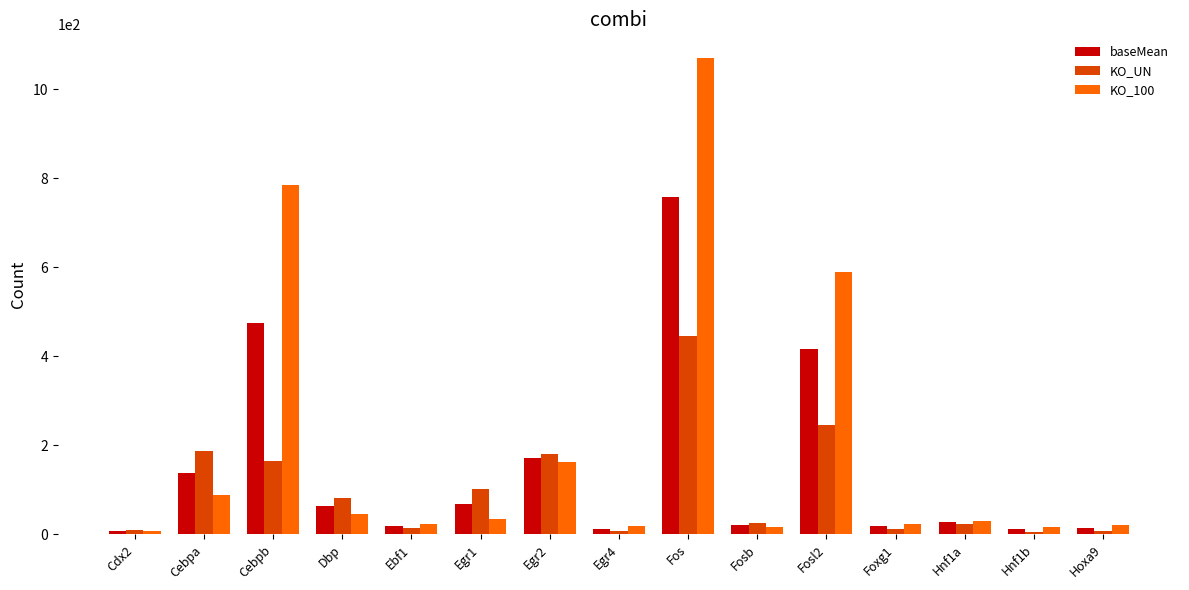

List the series in order of their overall mean, highest first.

KO_100, baseMean, KO_UN